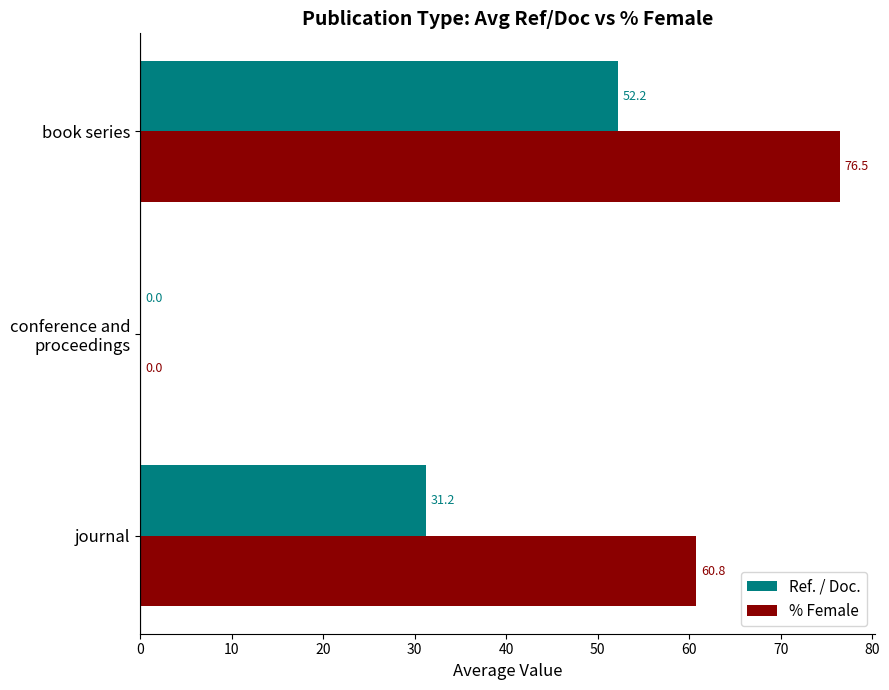

At which category does the chart reach its peak across all series?

book series